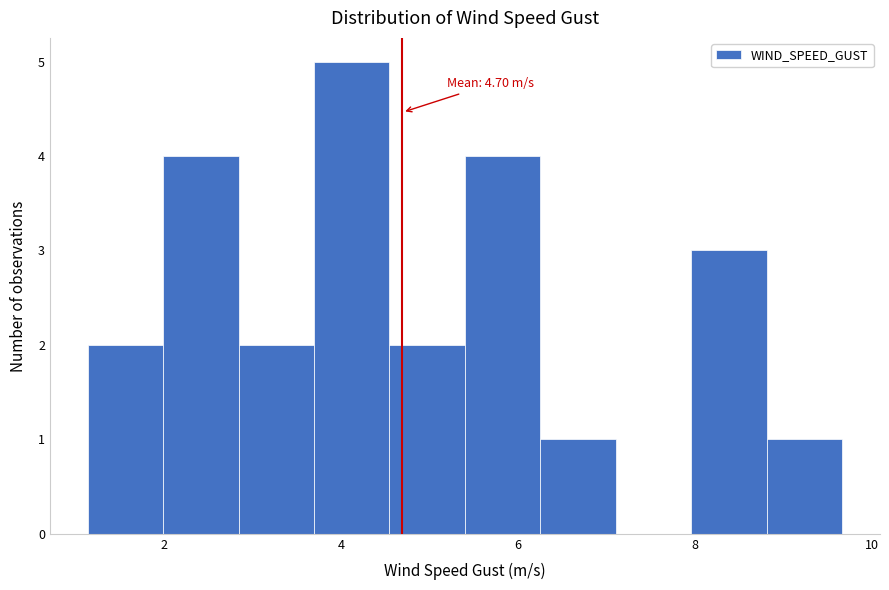

Which range on the x-axis has the tallest bar?

3.6 to 4.6